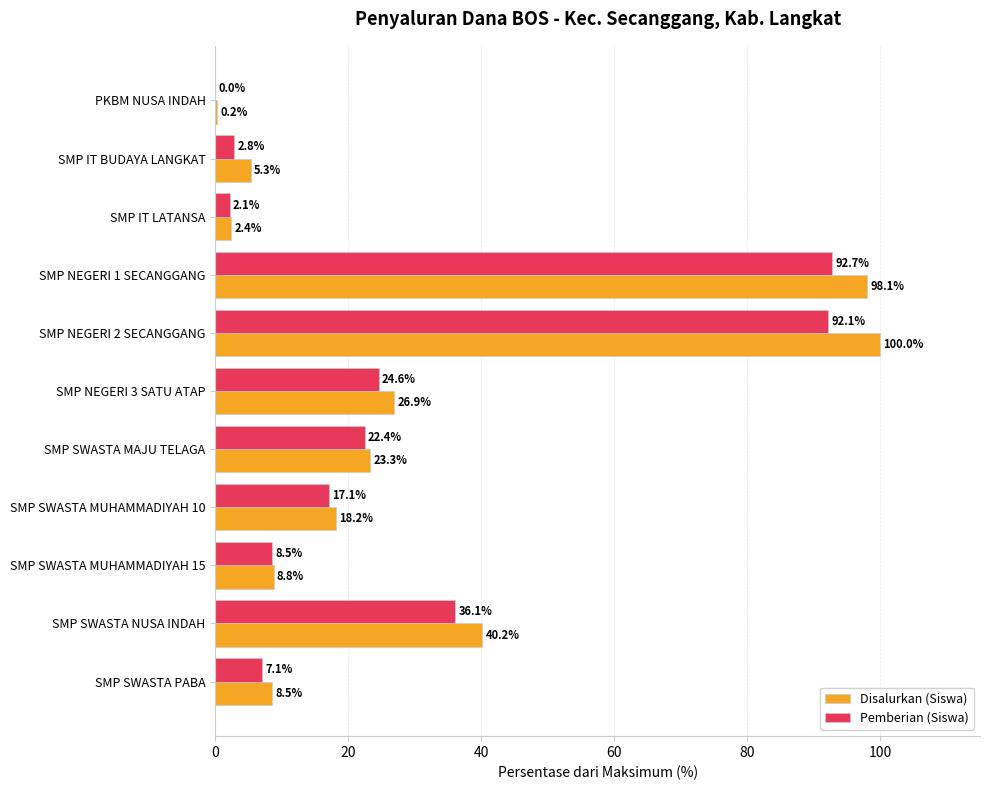

At which category is the sum across all series the highest?

SMP NEGERI 2 SECANGGANG